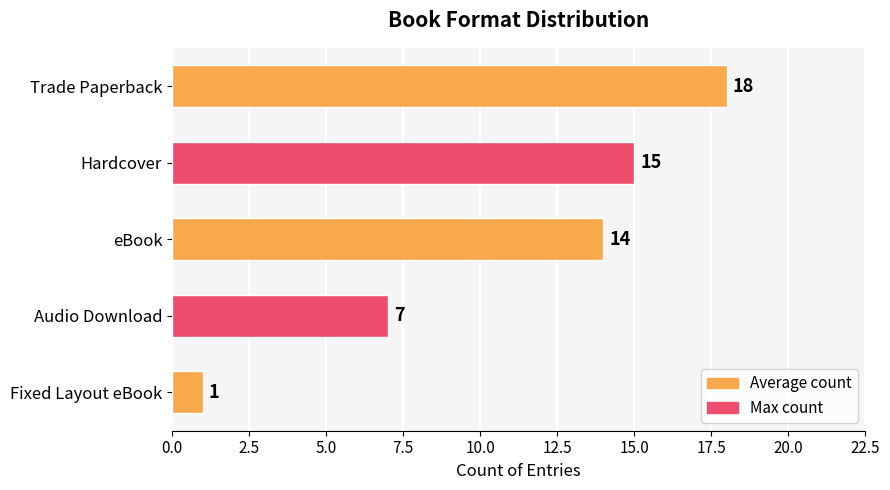

What is the sum of all values?

55